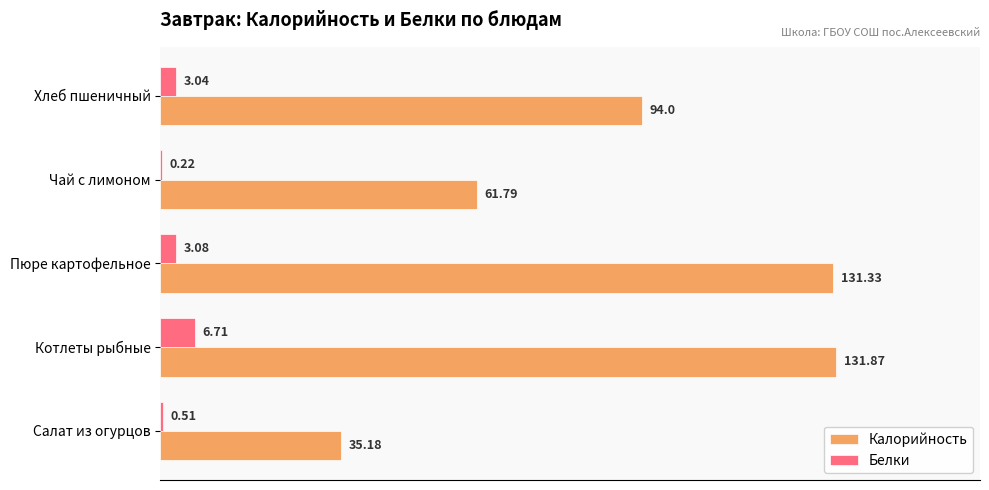

At which label is Белки closest to 3?

Хлеб пшеничный